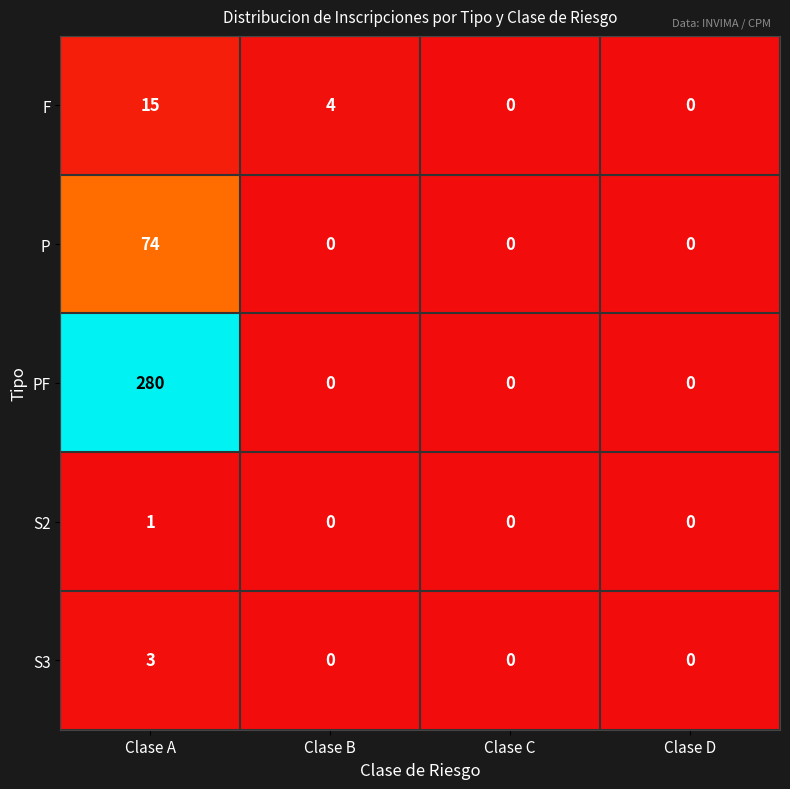

What is the sum of all F values?

19